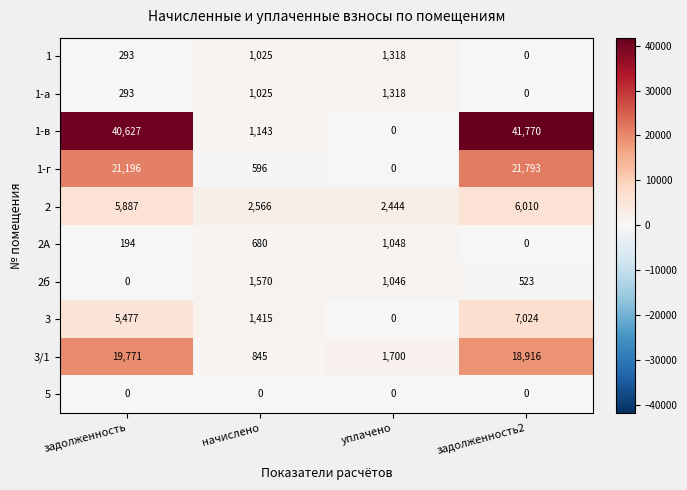

List the labels in order of 2А value, smallest first.

задолженность2, задолженность, начислено, уплачено